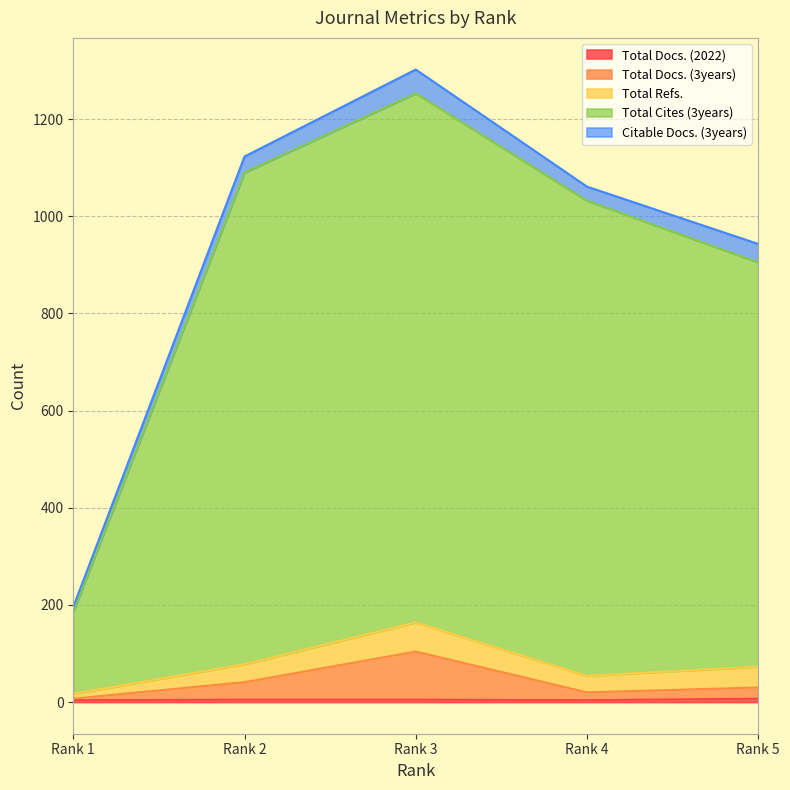

At which category does the chart reach its peak across all series?

Rank 3